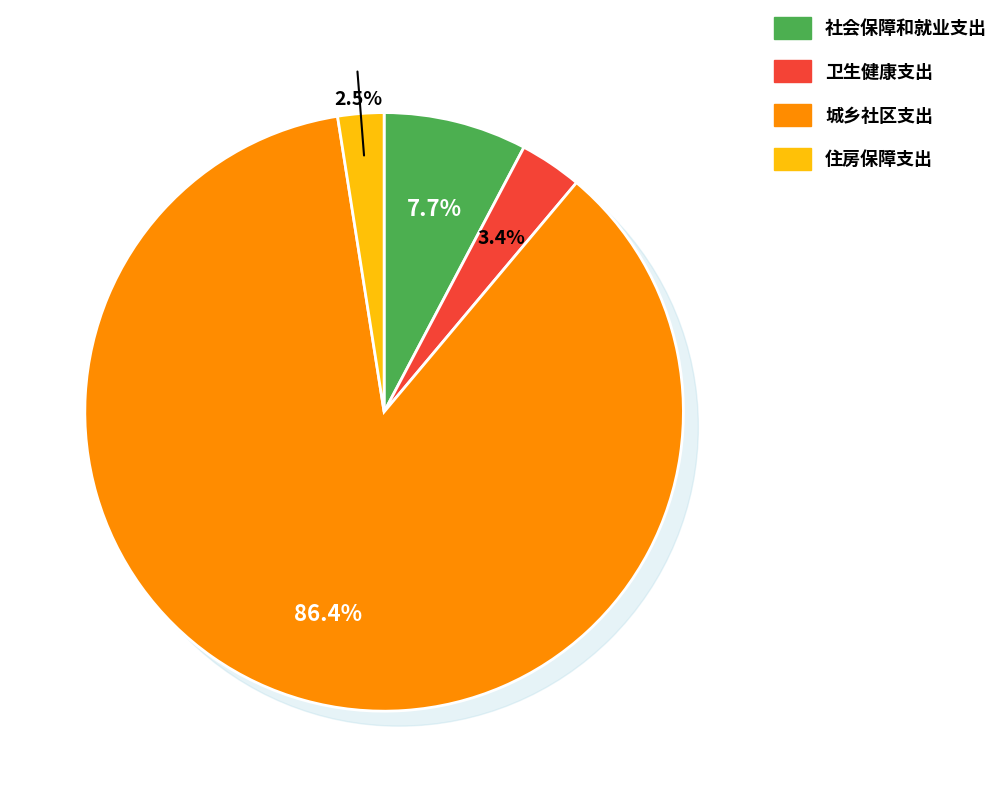

Which slice is the smallest?

住房保障支出